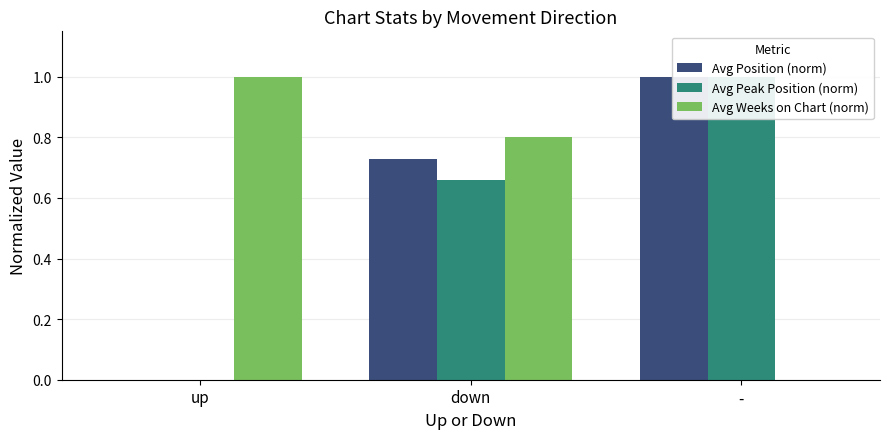

What is the label of the 2nd bar from the right?

down